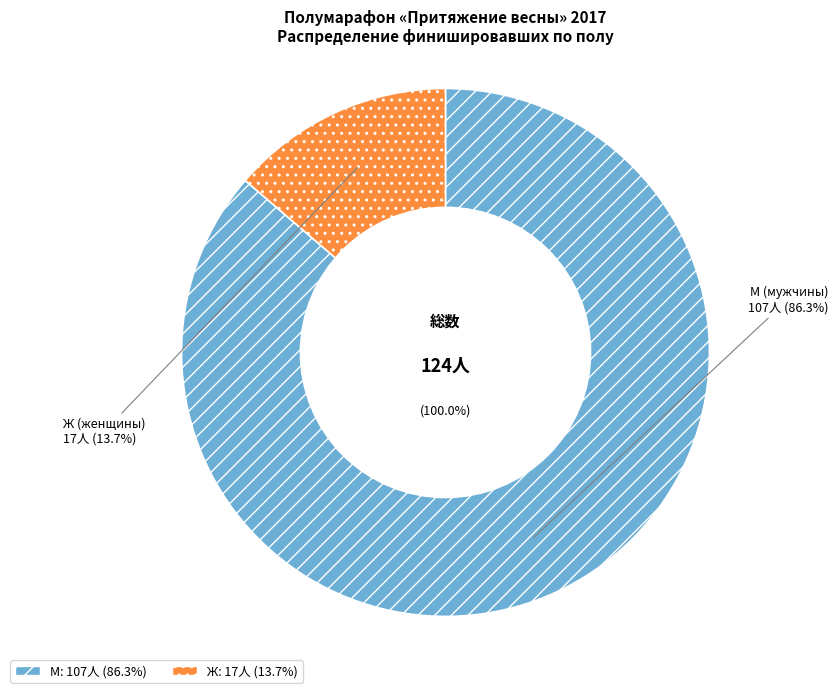

What is the change in value from М to Ж?

-90